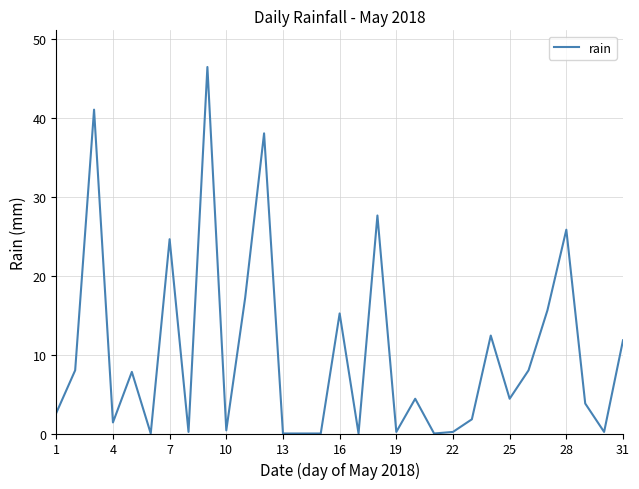

What is the greatest value displayed?

46.4